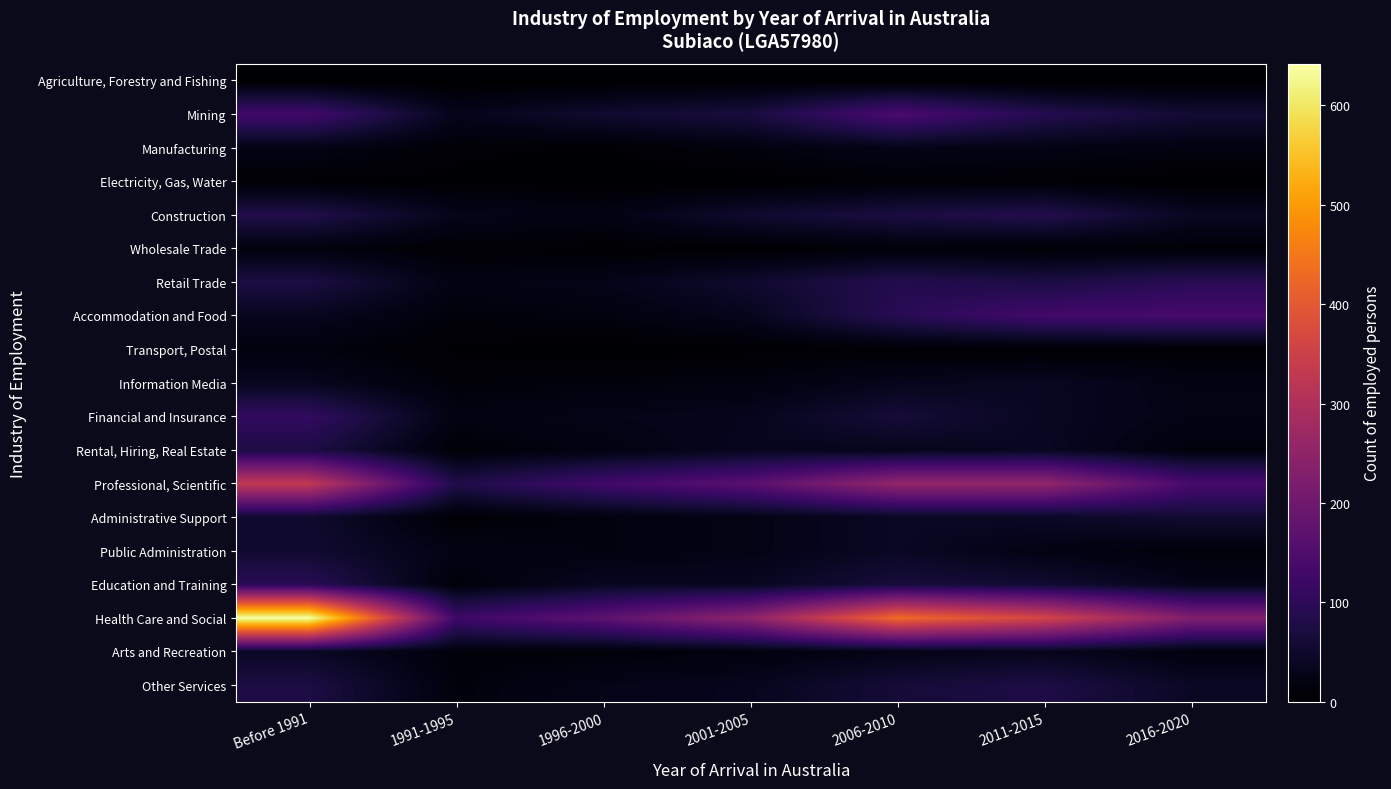

Reading left to right, extract all data points from this chart.

Agriculture, Forestry and Fishing: Before 1991=0	1991-1995=0	1996-2000=0	2001-2005=4	2006-2010=0	2011-2015=0	2016-2020=0
Mining: Before 1991=129	1991-1995=30	1996-2000=54	2001-2005=69	2006-2010=143	2011-2015=87	2016-2020=58
Manufacturing: Before 1991=24	1991-1995=7	1996-2000=4	2001-2005=16	2006-2010=28	2011-2015=23	2016-2020=18
Electricity, Gas, Water: Before 1991=4	1991-1995=3	1996-2000=0	2001-2005=0	2006-2010=7	2011-2015=5	2016-2020=0
Construction: Before 1991=82	1991-1995=30	1996-2000=22	2001-2005=53	2006-2010=72	2011-2015=85	2016-2020=39
Wholesale Trade: Before 1991=16	1991-1995=5	1996-2000=3	2001-2005=3	2006-2010=10	2011-2015=7	2016-2020=8
Retail Trade: Before 1991=74	1991-1995=21	1996-2000=28	2001-2005=52	2006-2010=86	2011-2015=74	2016-2020=94
Accommodation and Food: Before 1991=35	1991-1995=12	1996-2000=16	2001-2005=33	2006-2010=92	2011-2015=130	2016-2020=135
Transport, Postal: Before 1991=15	1991-1995=4	1996-2000=0	2001-2005=3	2006-2010=5	2011-2015=3	2016-2020=4
Information Media: Before 1991=35	1991-1995=10	1996-2000=14	2001-2005=17	2006-2010=32	2011-2015=38	2016-2020=22
Financial and Insurance: Before 1991=107	1991-1995=20	1996-2000=27	2001-2005=33	2006-2010=63	2011-2015=38	2016-2020=24
Rental, Hiring, Real Estate: Before 1991=76	1991-1995=8	1996-2000=20	2001-2005=35	2006-2010=32	2011-2015=39	2016-2020=14
Professional, Scientific: Before 1991=330	1991-1995=80	1996-2000=128	2001-2005=165	2006-2010=255	2011-2015=253	2016-2020=138
Administrative Support: Before 1991=52	1991-1995=6	1996-2000=17	2001-2005=25	2006-2010=41	2011-2015=43	2016-2020=57
Public Administration: Before 1991=55	1991-1995=23	1996-2000=17	2001-2005=25	2006-2010=41	2011-2015=22	2016-2020=11
Education and Training: Before 1991=93	1991-1995=11	1996-2000=38	2001-2005=37	2006-2010=66	2011-2015=56	2016-2020=29
Health Care and Social: Before 1991=642	1991-1995=124	1996-2000=171	2001-2005=247	2006-2010=431	2011-2015=361	2016-2020=225
Arts and Recreation: Before 1991=42	1991-1995=12	1996-2000=10	2001-2005=16	2006-2010=26	2011-2015=33	2016-2020=16
Other Services: Before 1991=74	1991-1995=13	1996-2000=28	2001-2005=34	2006-2010=62	2011-2015=76	2016-2020=42